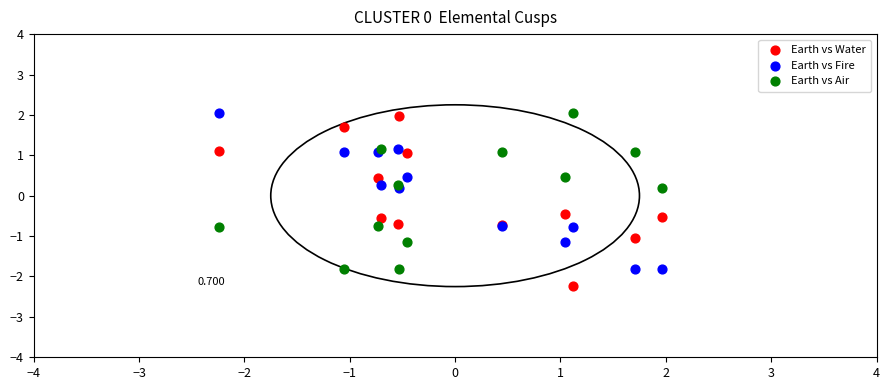

Which series has the widest spread of Y values?

Earth vs Water